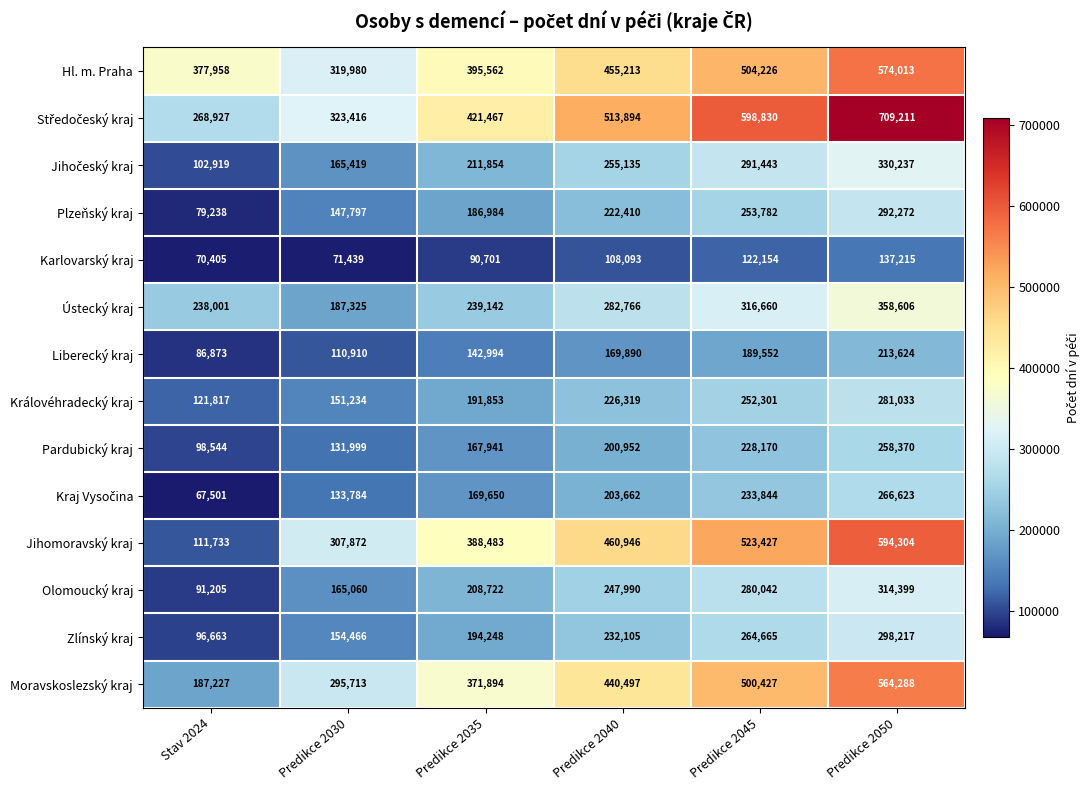

The Plzeňský kraj series shows 79238 at Stav 2024. True or false?

True